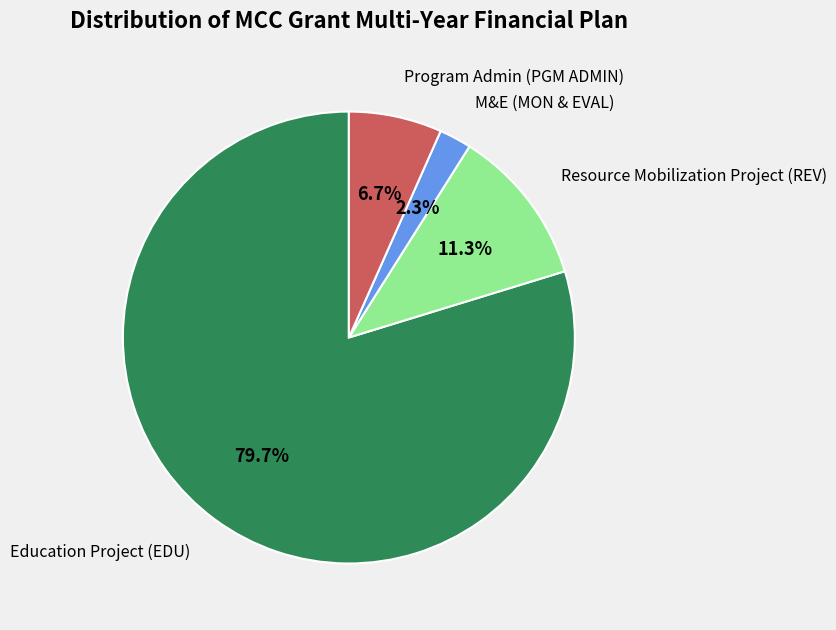

Is there a majority slice in this chart?

Yes